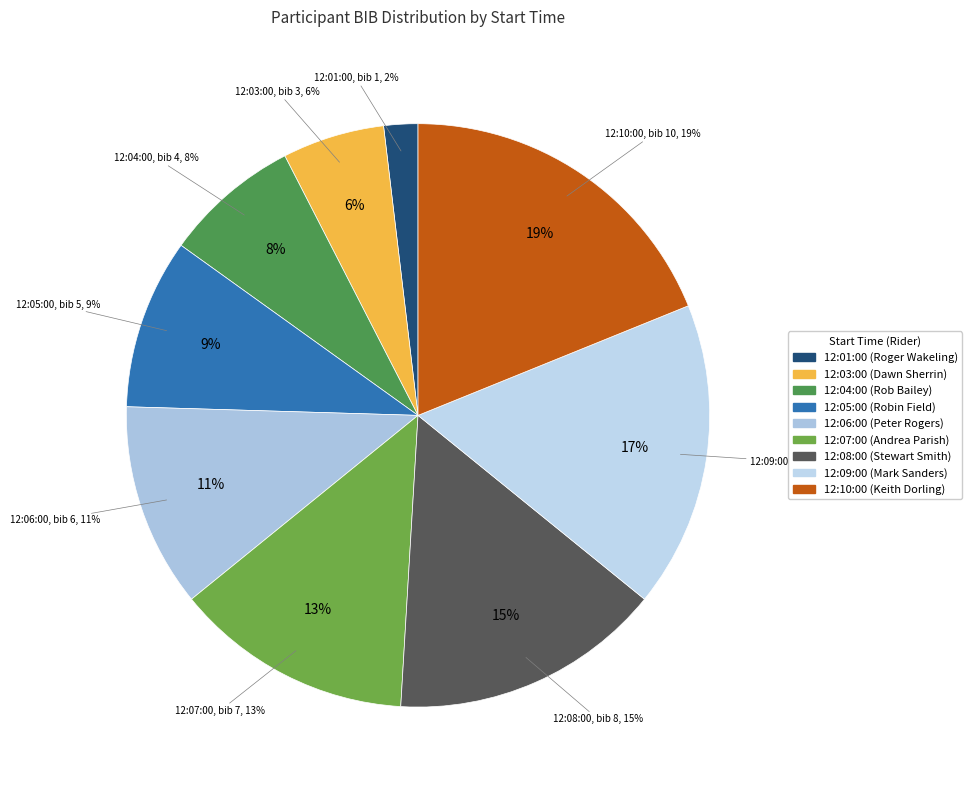

Which has a higher value, 12:03:00 or 12:10:00?

12:10:00